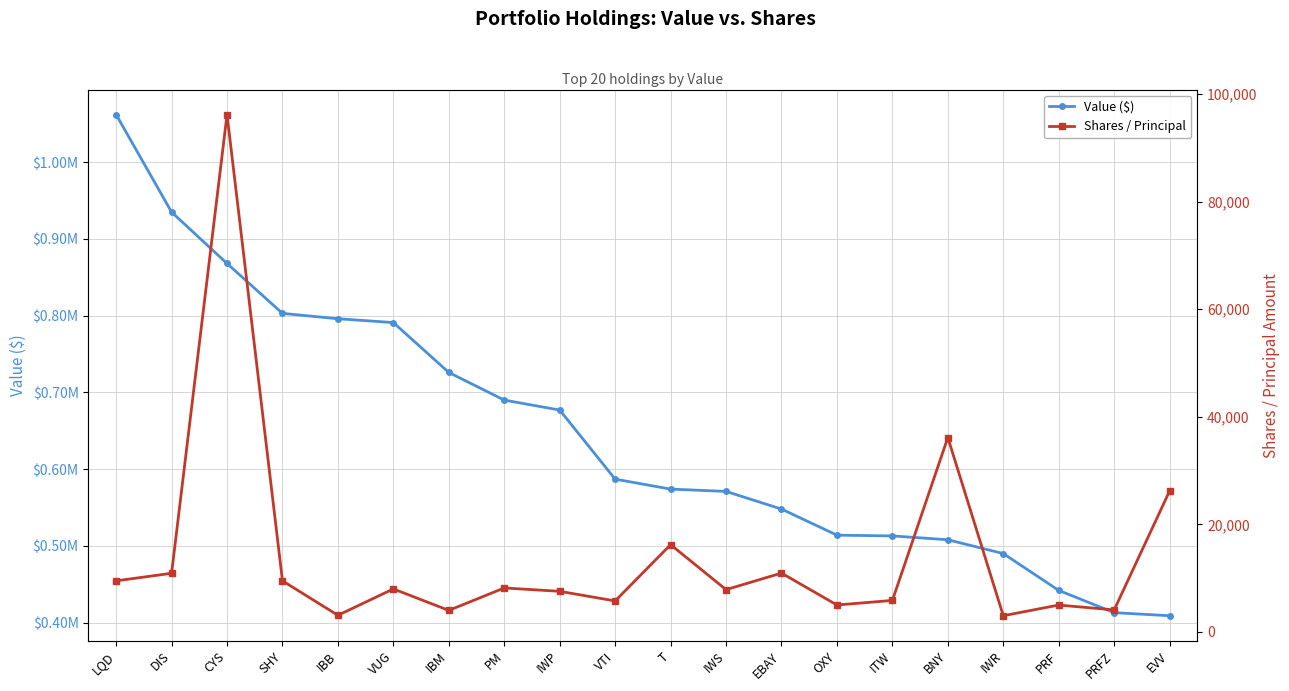

Is it true that Shares / Principal equals 10945 at EBAY?

True